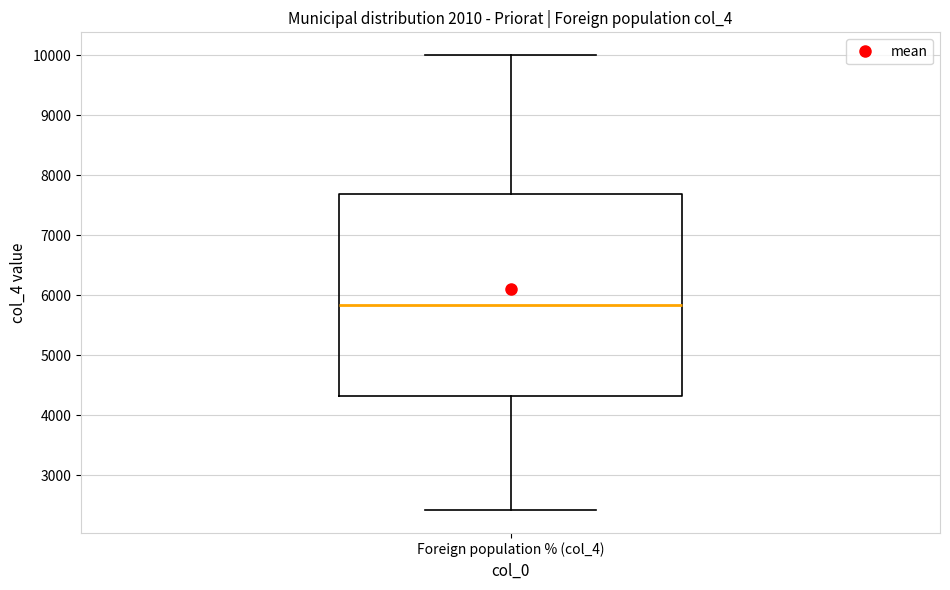

Where does the upper whisker of the box for Foreign population % (col_4) end on the y-axis? The values are not printed on the chart, so give them approximately, as read against the axis.

10000